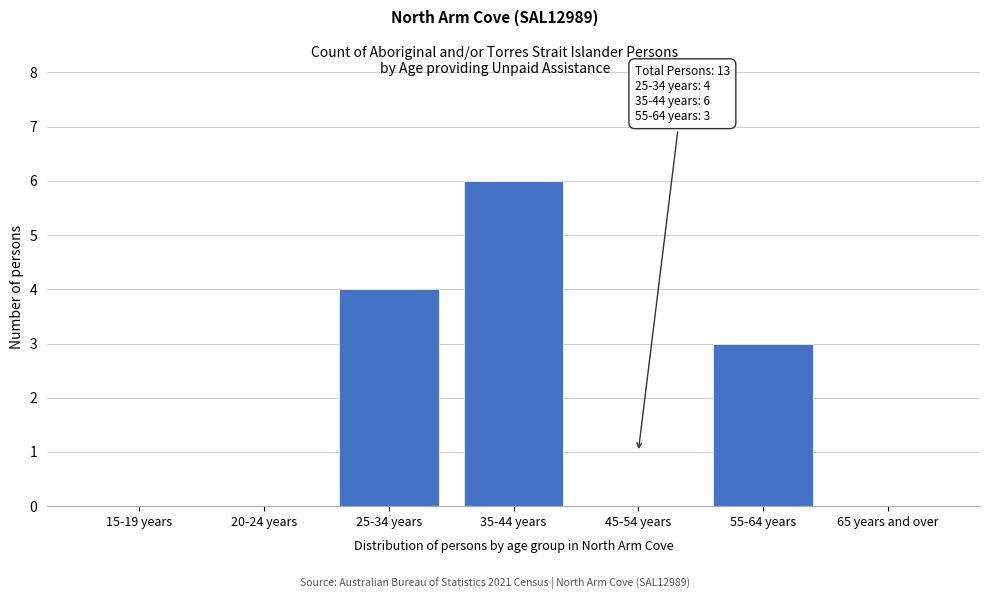

Reading left to right, transcribe all the data shown in this chart.

15-19 years=0	20-24 years=0	25-34 years=4	35-44 years=6	45-54 years=0	55-64 years=3	65 years and over=0